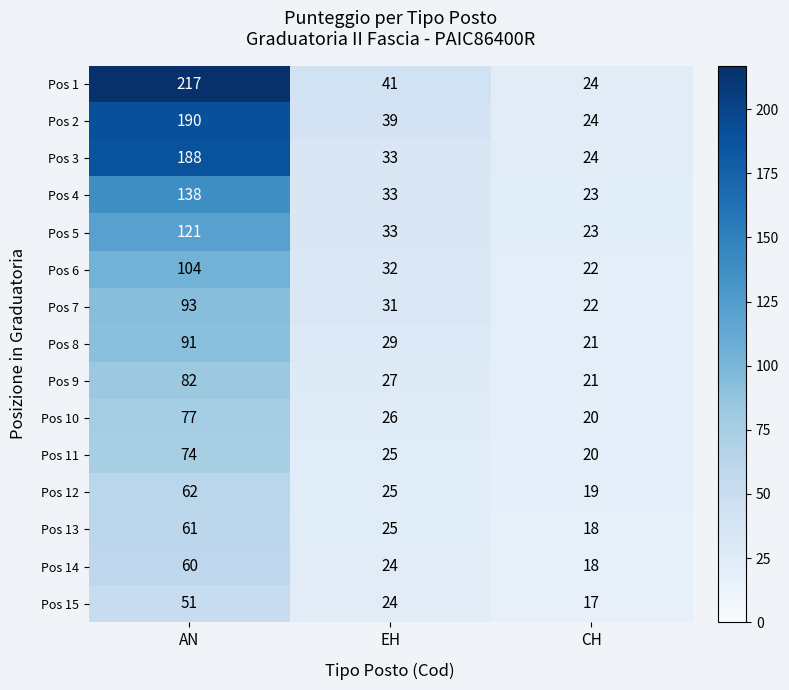

List the series in order of their peak value, lowest first.

Pos 15, Pos 14, Pos 13, Pos 12, Pos 11, Pos 10, Pos 9, Pos 8, Pos 7, Pos 6, Pos 5, Pos 4, Pos 3, Pos 2, Pos 1